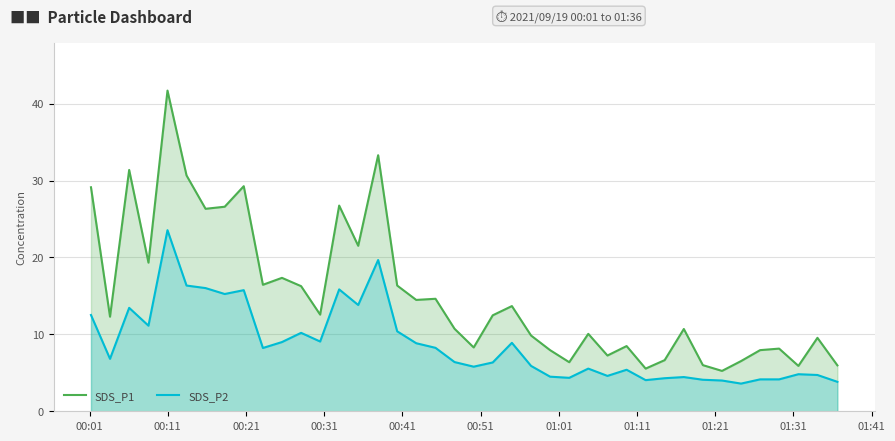

Which series has the largest total across all categories?

SDS_P1